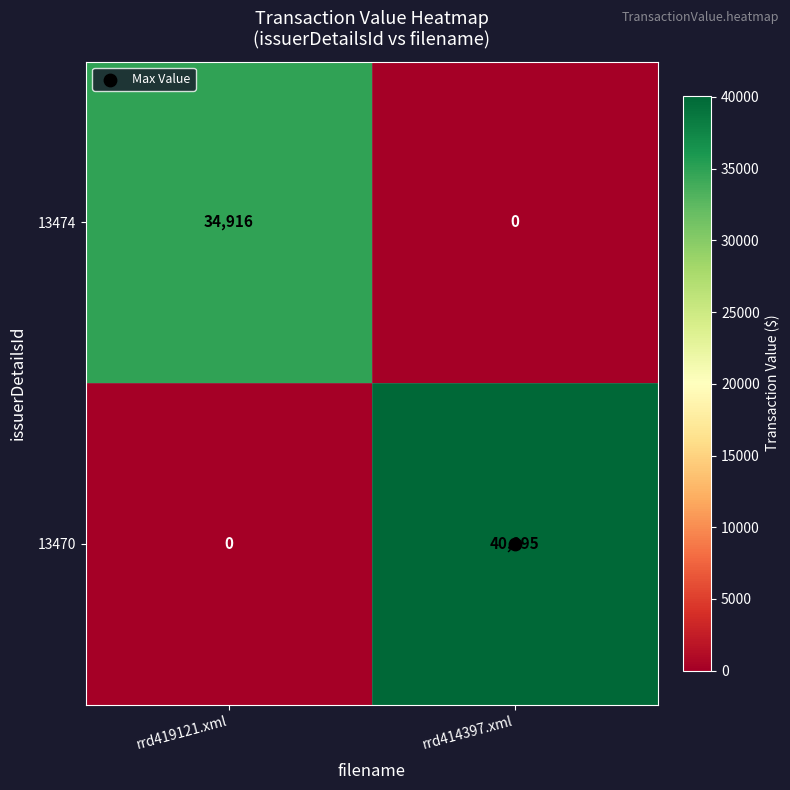

The value of 13474 at rrd414397.xml is 0. True or false?

True